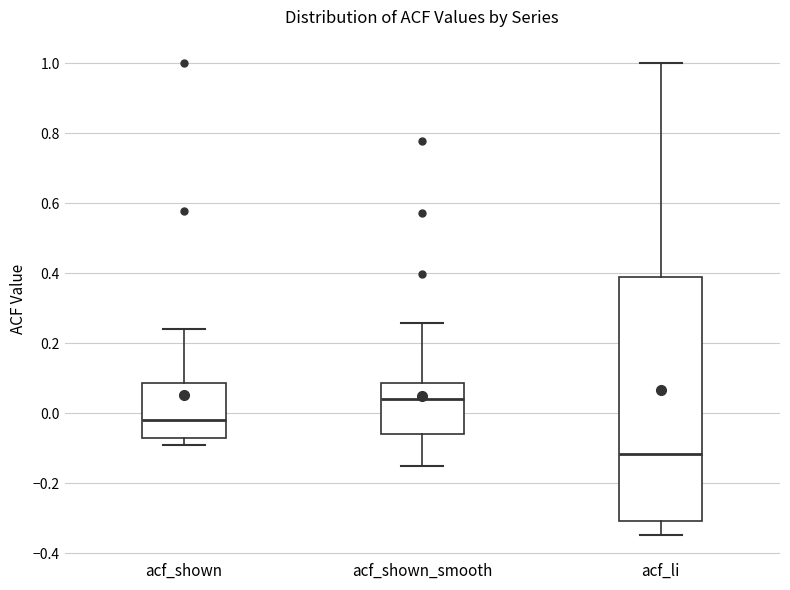

Which box has the highest median line?

acf_shown_smooth